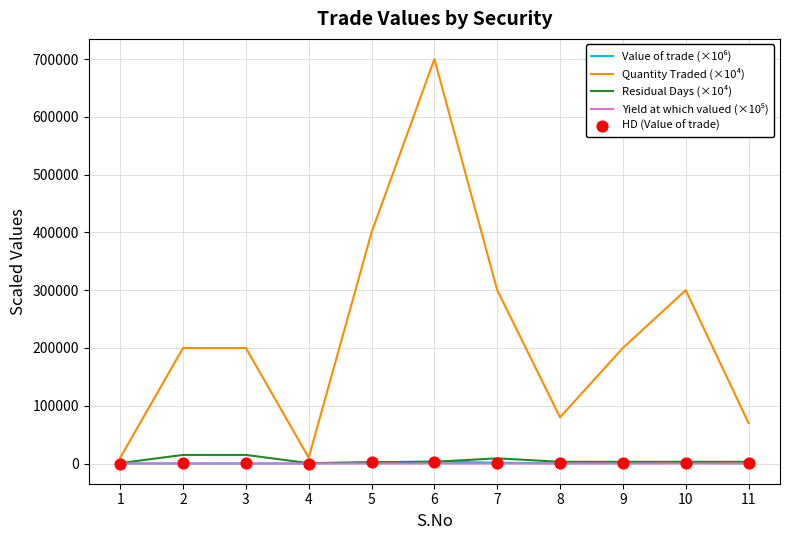

Which series has the largest total across all categories?

Quantity Traded (×10⁴)